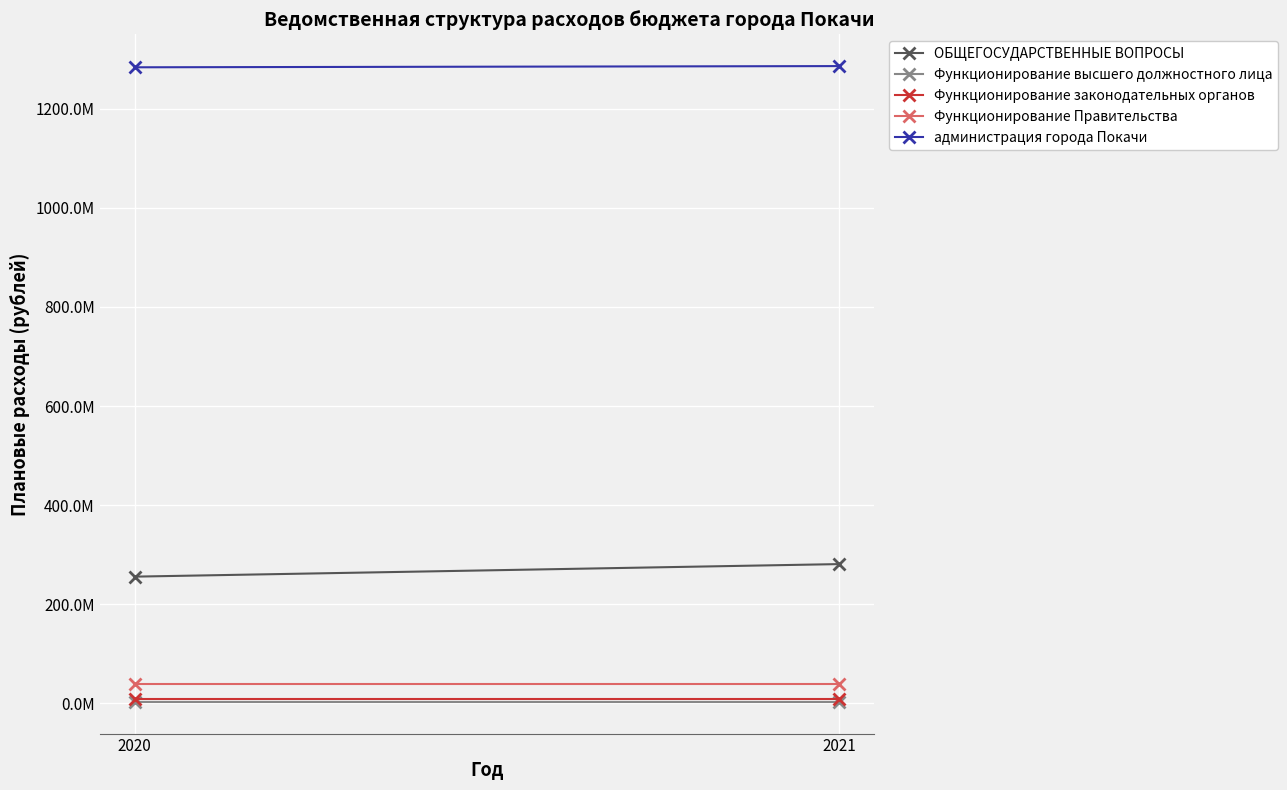

How many distinct data groups are displayed?

5